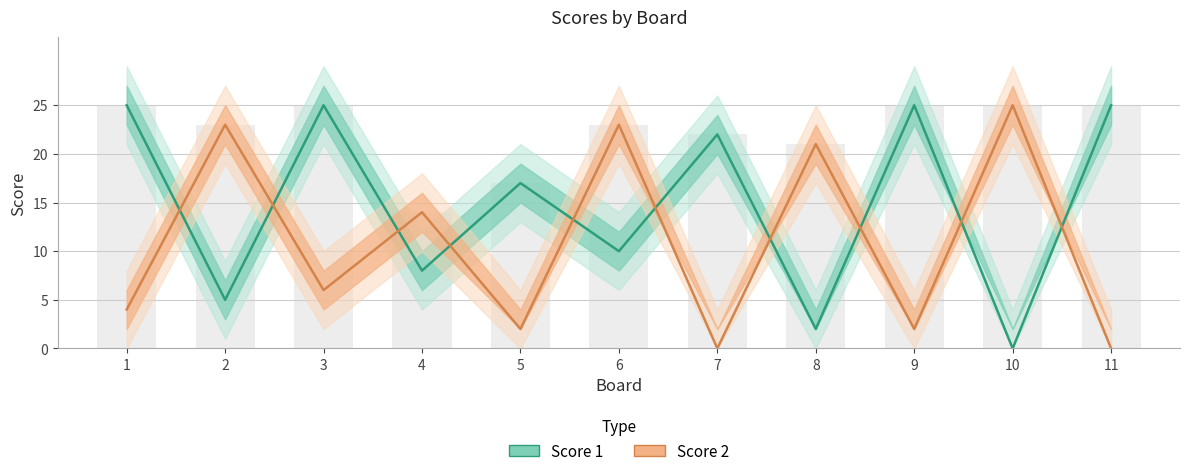

True or false: Score 1 has a value of 31 at 7.

False